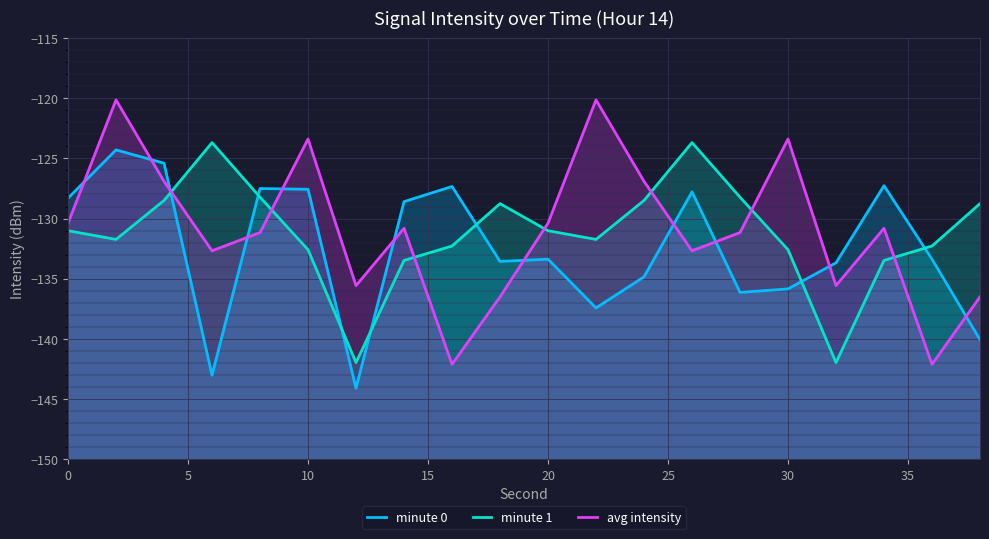

What is the total value across all series at 0?

-389.7